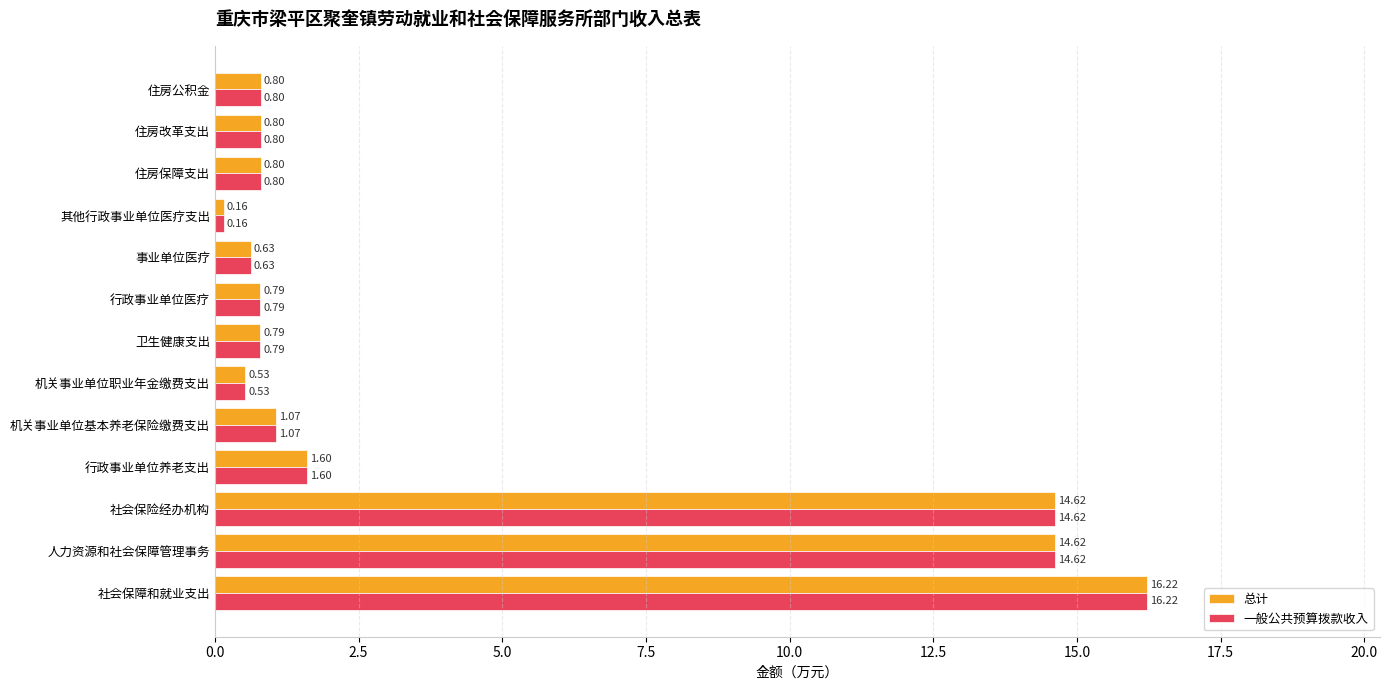

What is the total value across all series at 事业单位医疗?

1.3